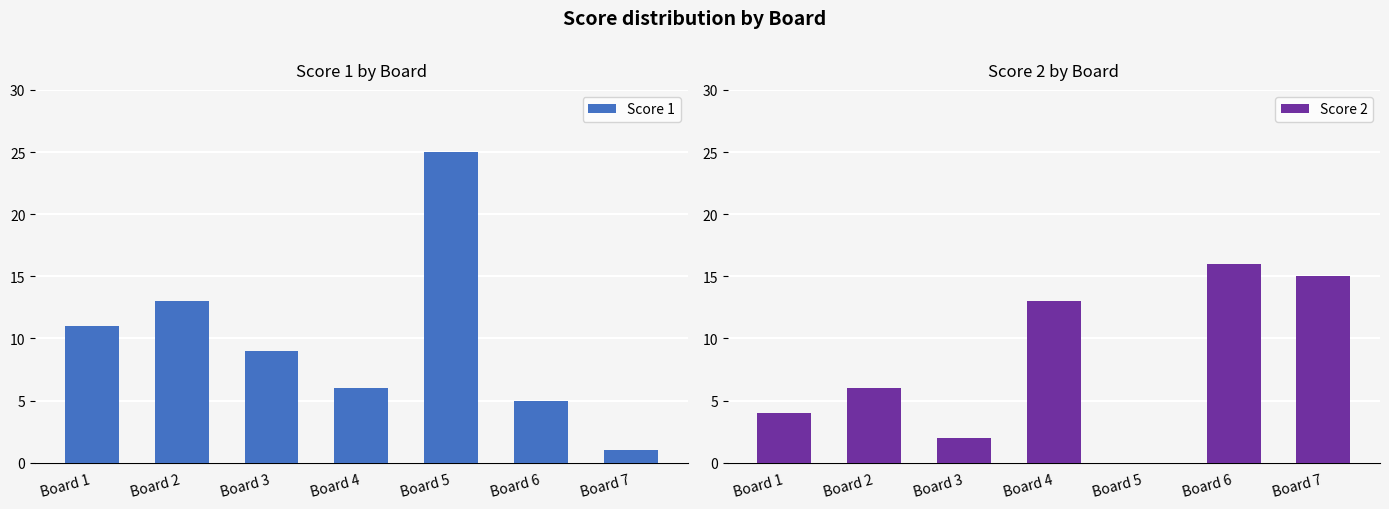

Reading right to left, transcribe all the data shown in this chart.

Score 1: 1	5	25	6	9	13	11
Score 2: 15	16	0	13	2	6	4